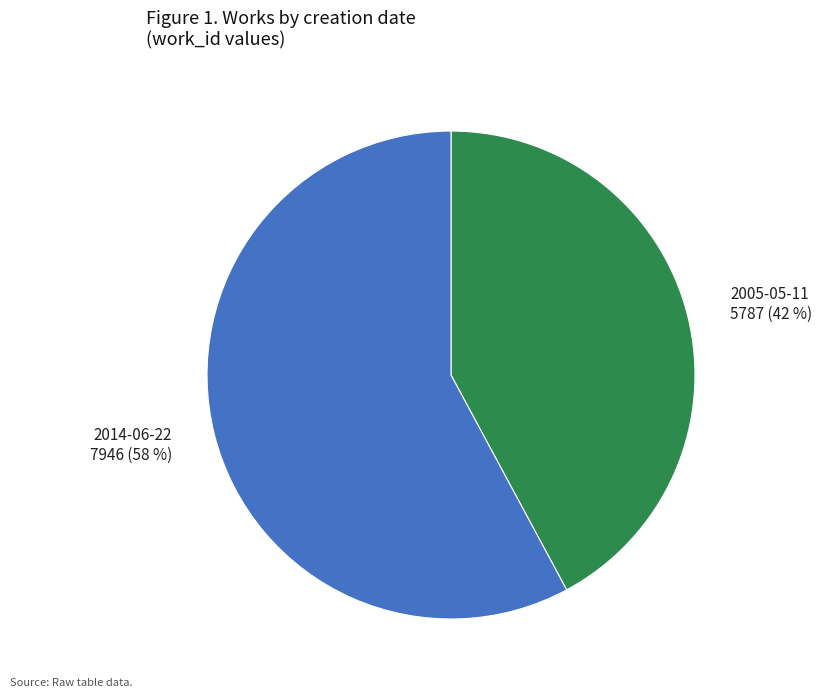

To the nearest percent, what portion does 2005-05-11 represent?

42%